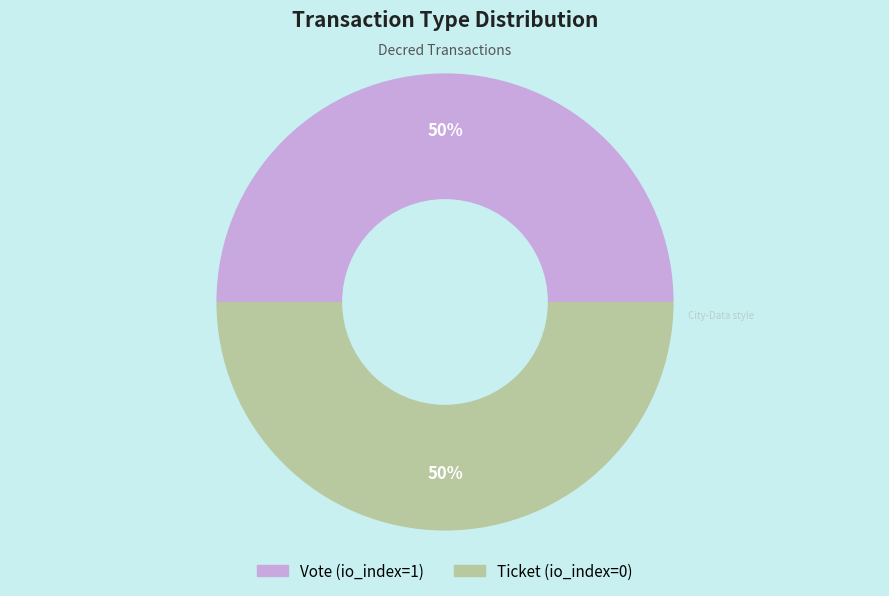

To the nearest percent, what percentage of the pie is Vote (io_index=1)?

50%